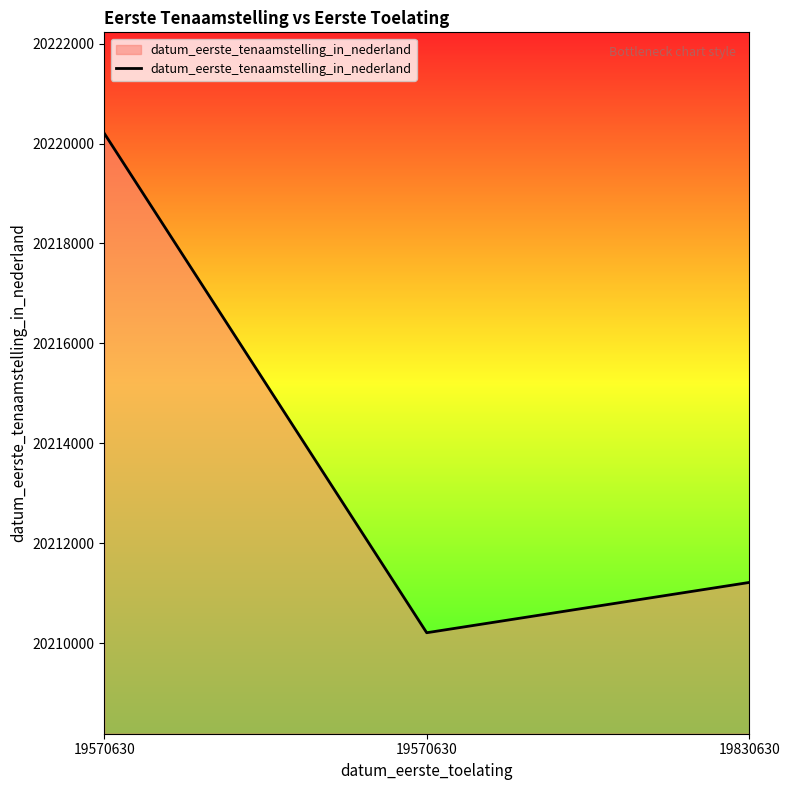

How many lines are shown in the chart?

1